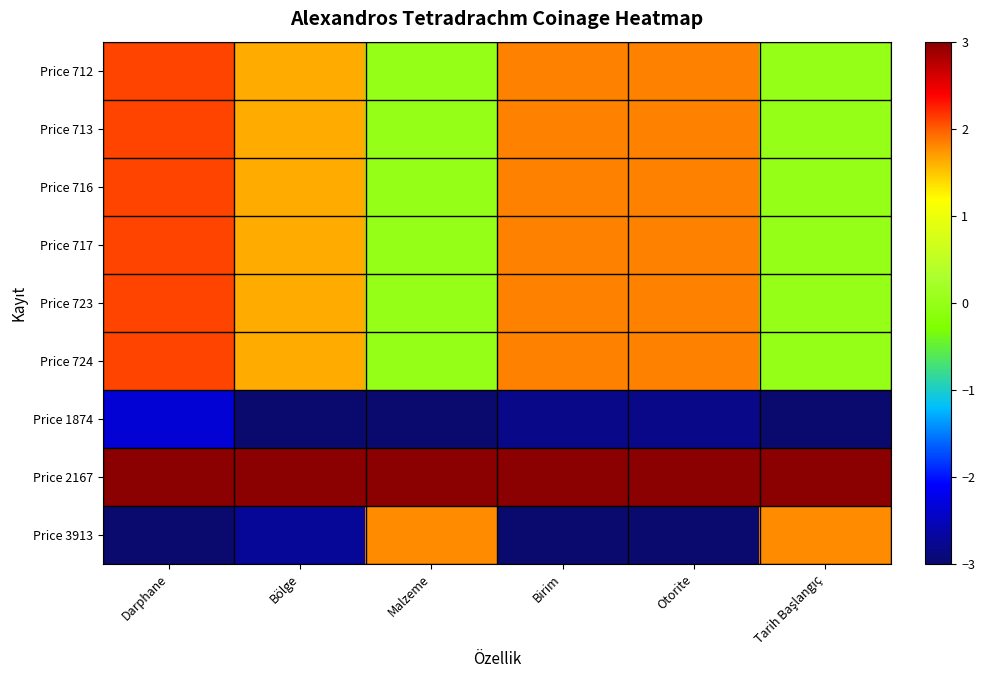

Reading left to right, list all the values displayed in this chart.

Price 712: Darphane=2.1	Bölge=1.6	Malzeme=0.0	Birim=1.8	Otorite=1.8	Tarih Başlangıç=0.0
Price 713: Darphane=2.1	Bölge=1.6	Malzeme=0.0	Birim=1.8	Otorite=1.8	Tarih Başlangıç=0.0
Price 716: Darphane=2.1	Bölge=1.6	Malzeme=0.0	Birim=1.8	Otorite=1.8	Tarih Başlangıç=0.0
Price 717: Darphane=2.1	Bölge=1.6	Malzeme=0.0	Birim=1.8	Otorite=1.8	Tarih Başlangıç=0.0
Price 723: Darphane=2.1	Bölge=1.6	Malzeme=0.0	Birim=1.8	Otorite=1.8	Tarih Başlangıç=0.0
Price 724: Darphane=2.1	Bölge=1.6	Malzeme=0.0	Birim=1.8	Otorite=1.8	Tarih Başlangıç=0.0
Price 1874: Darphane=-2.3	Bölge=-3.0	Malzeme=-3.0	Birim=-2.8	Otorite=-2.8	Tarih Başlangıç=-3.0
Price 2167: Darphane=3.0	Bölge=3.0	Malzeme=3.0	Birim=3.0	Otorite=3.0	Tarih Başlangıç=3.0
Price 3913: Darphane=-3.0	Bölge=-2.7	Malzeme=1.8	Birim=-3.0	Otorite=-3.0	Tarih Başlangıç=1.8